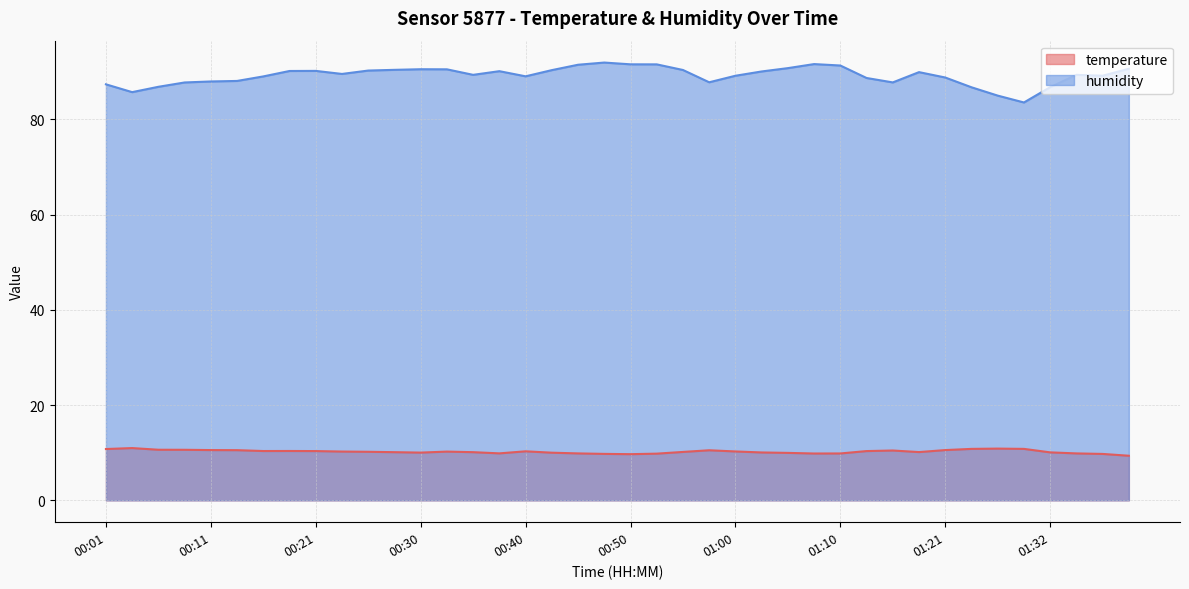

Count the number of categories in the chart.

40